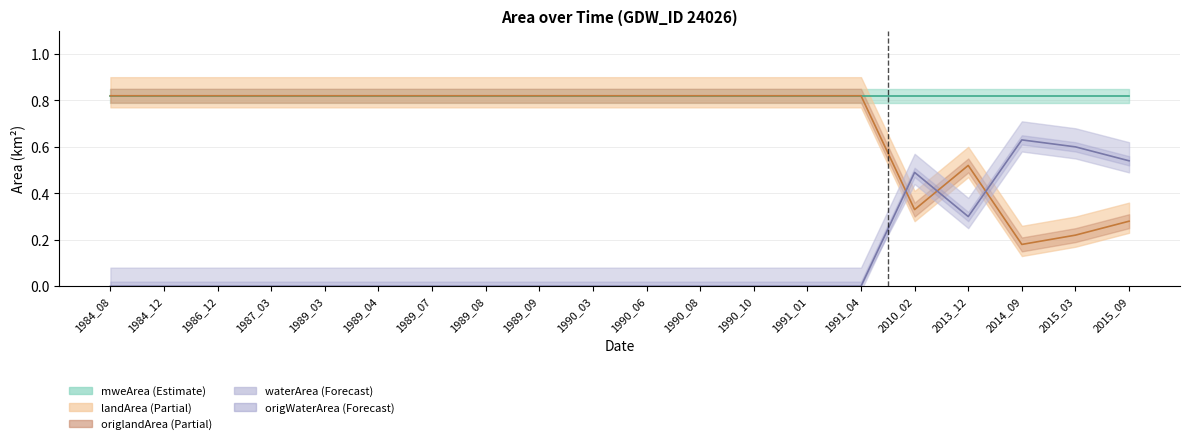

At 1991_04, list the series in order from smallest to largest.

waterArea, origWaterArea, landArea, origlandArea, mweArea